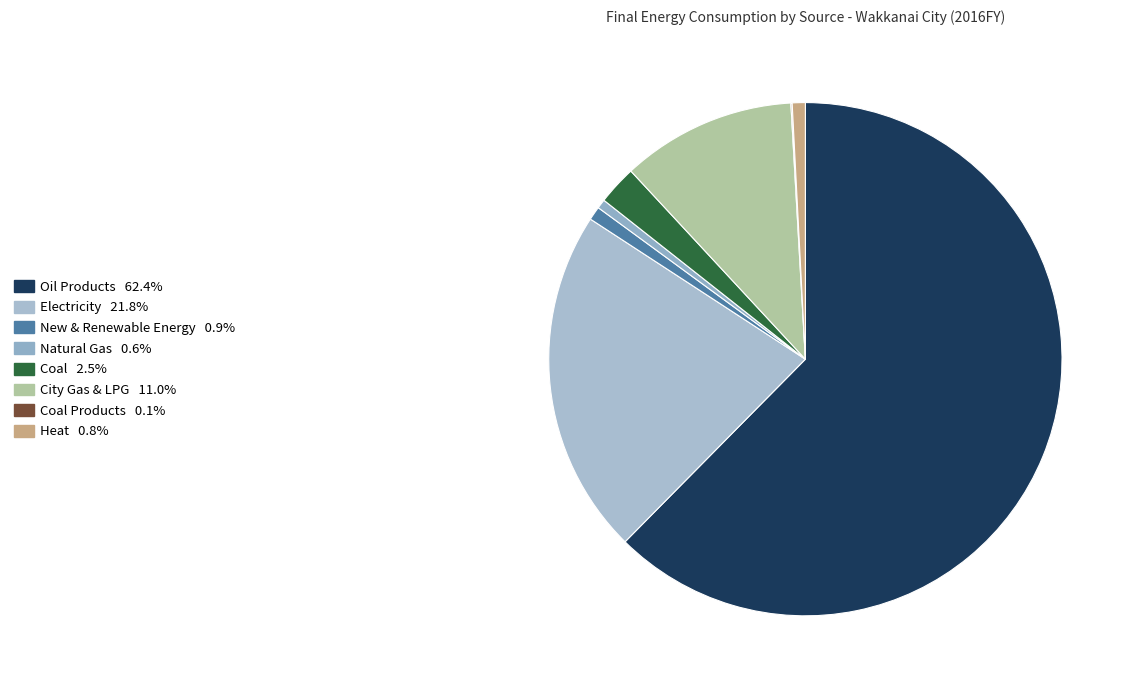

Which category accounts for the majority?

Oil Products